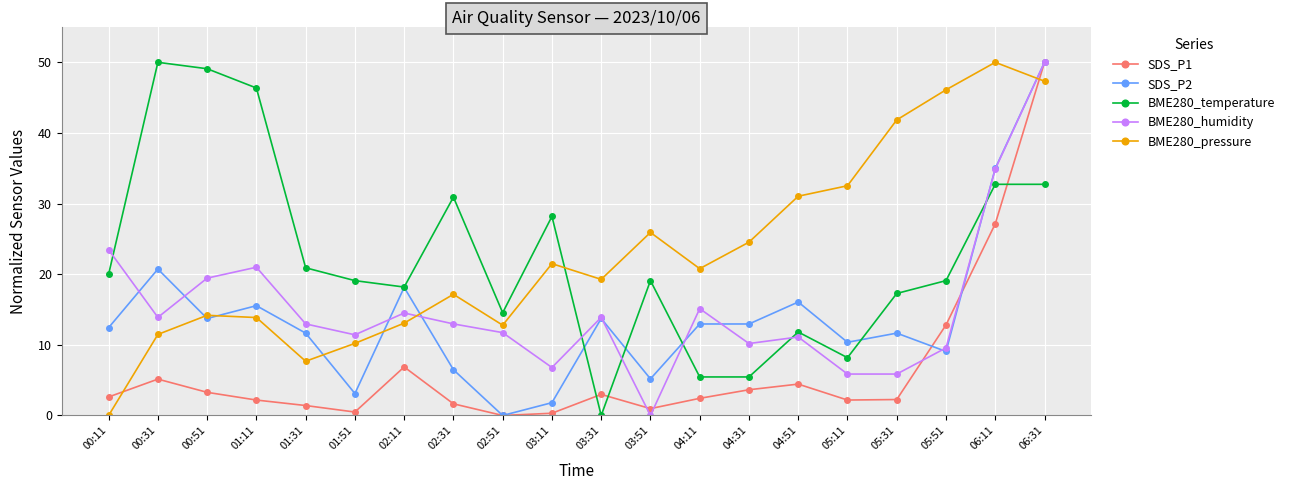

At which category is the sum across all series the highest?

06:31